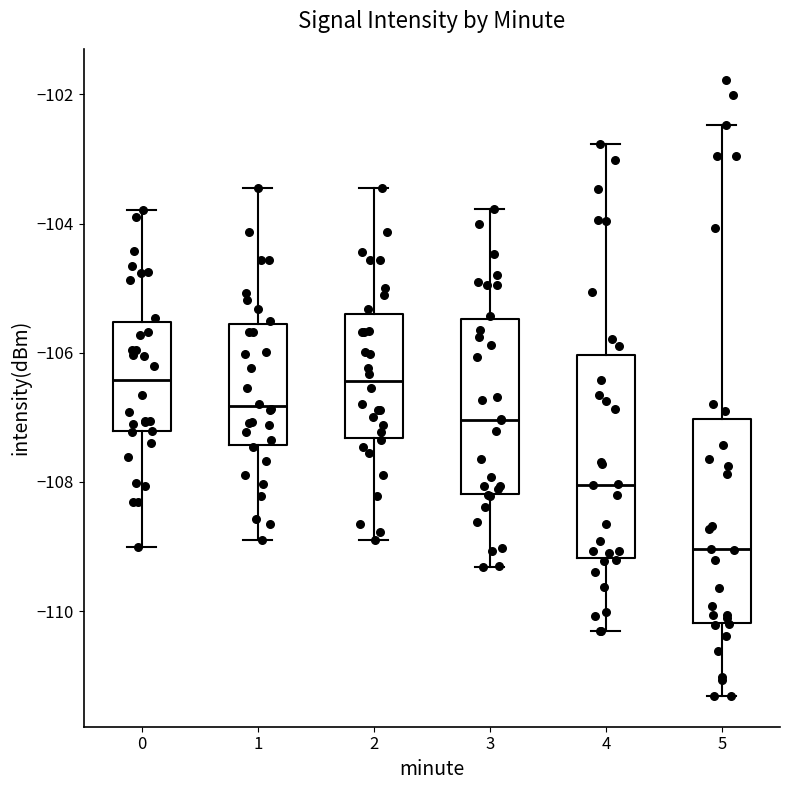

Where is the upper edge of the box at x = 4 on the y-axis? The values are not printed on the chart, so give them approximately, as read against the axis.

-106.0